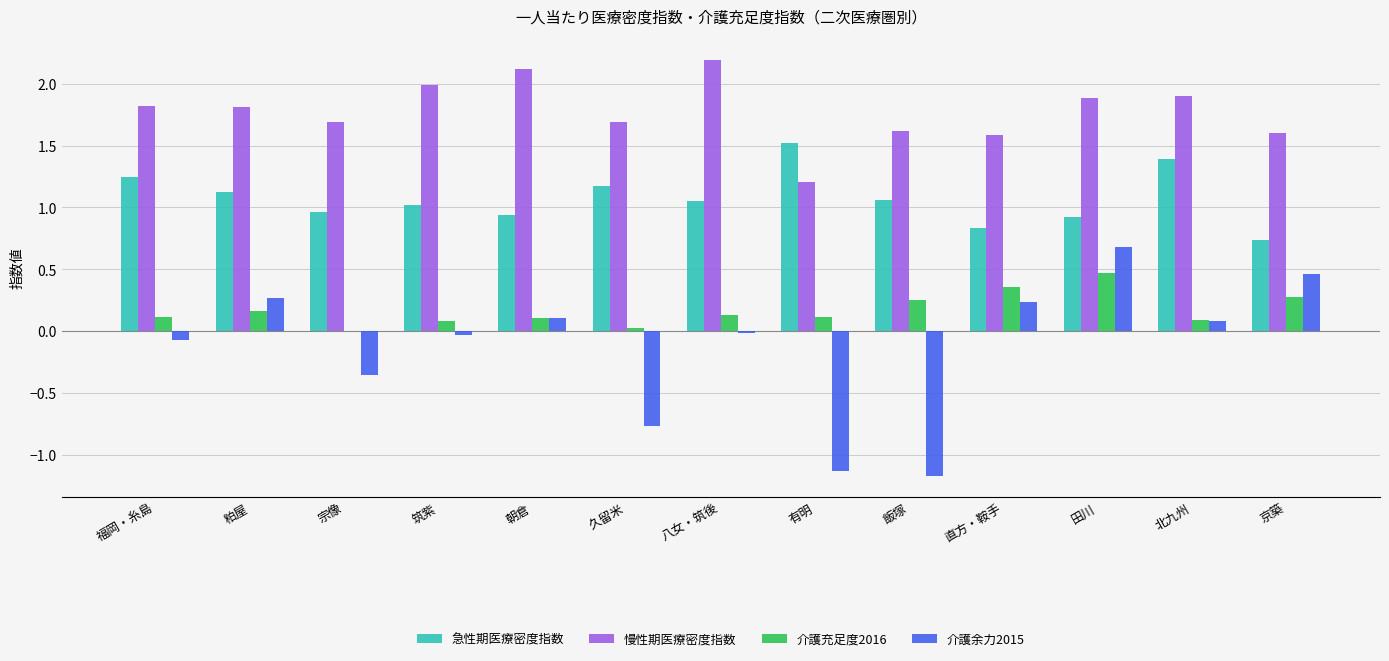

Is it true that 急性期医療密度指数 equals 0.9 at 朝倉?

True